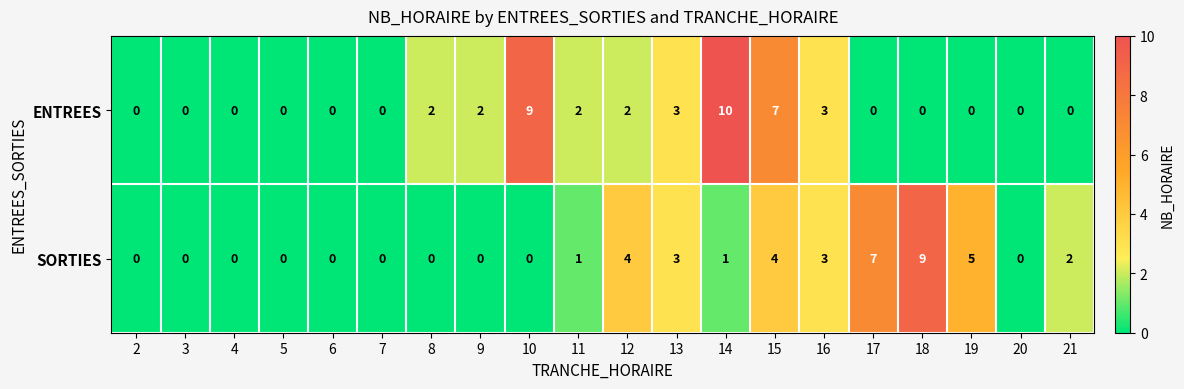

What is the maximum value for ENTREES?

10